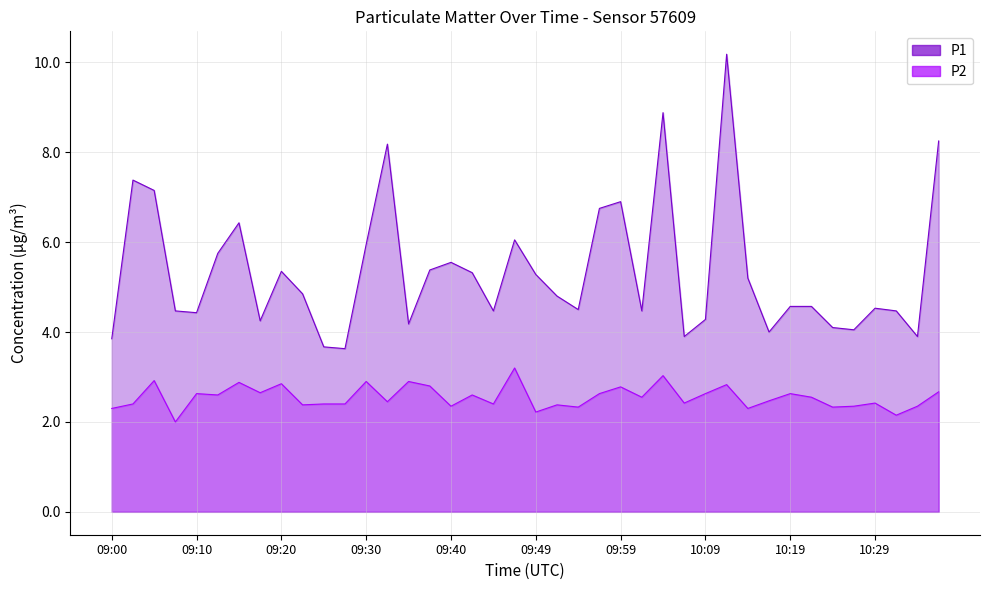

At how many categories does at least one series exceed 4?

34